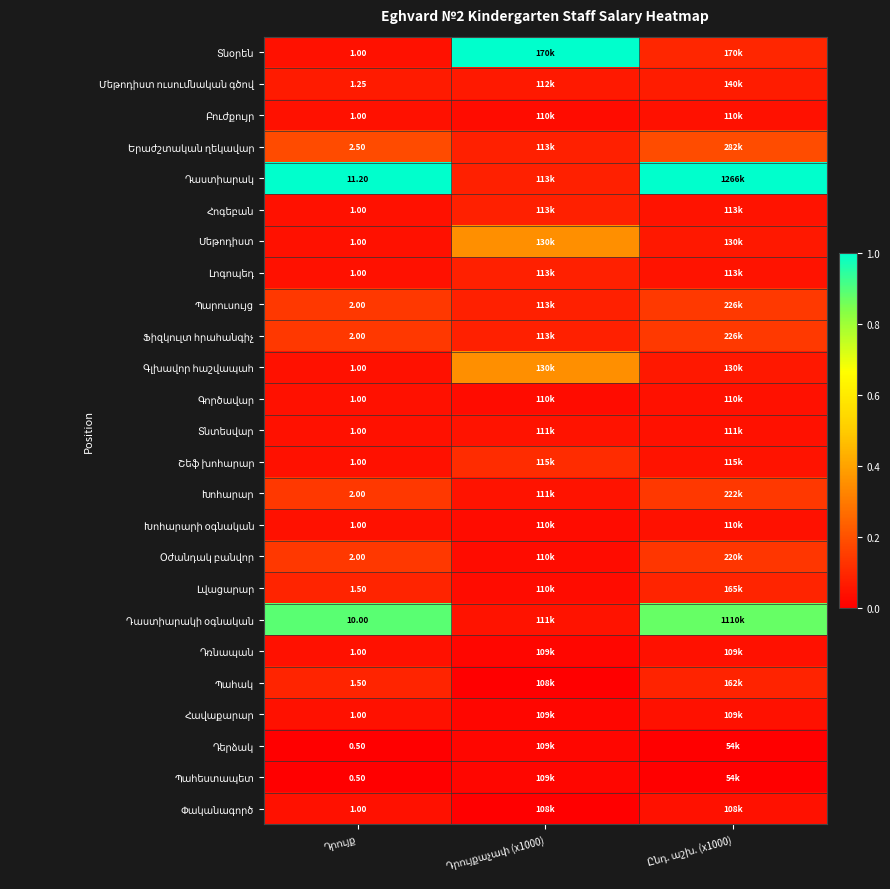

Which series has the largest total across all categories?

Դաստիարակ